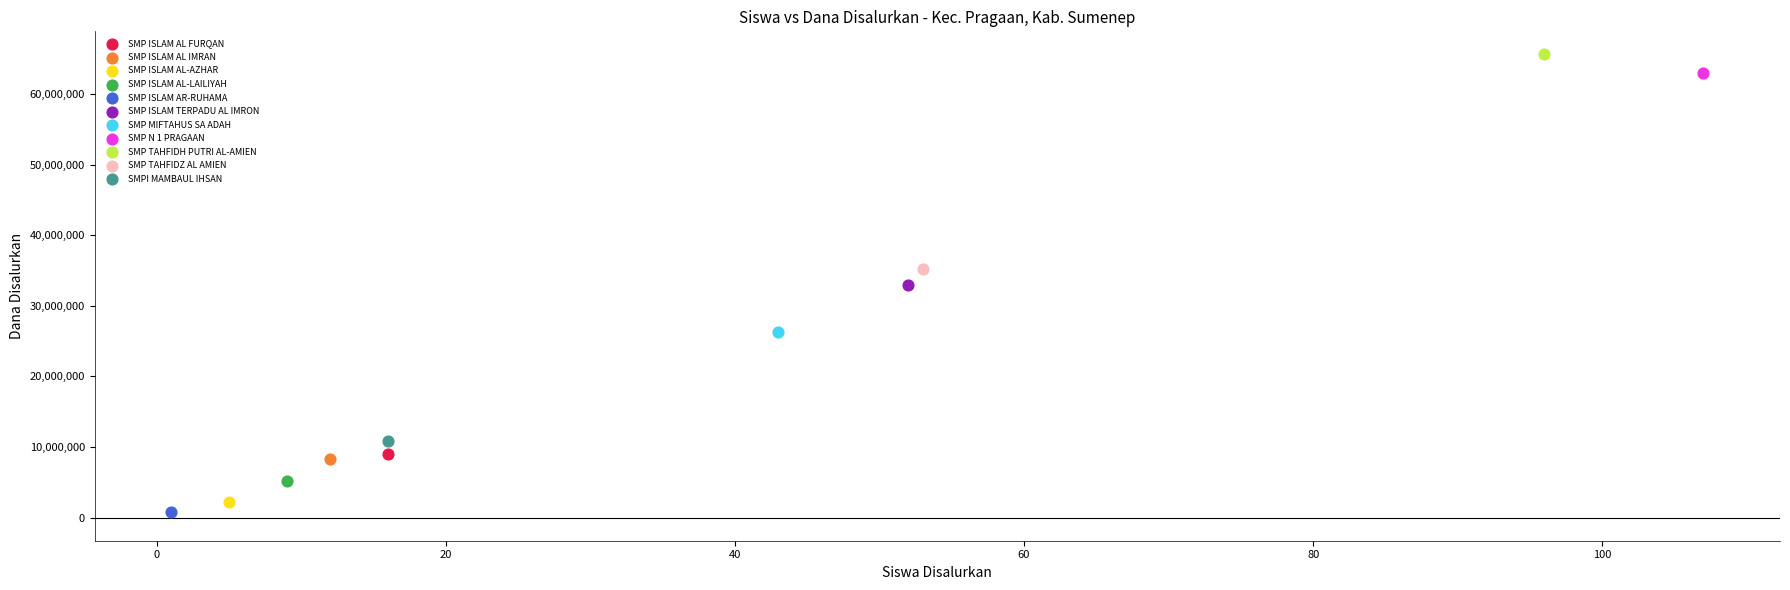

What are all the series names shown in the legend?

SMP ISLAM AL FURQAN, SMP ISLAM AL IMRAN, SMP ISLAM AL-AZHAR, SMP ISLAM AL-LAILIYAH, SMP ISLAM AR-RUHAMA, SMP ISLAM TERPADU AL IMRON, SMP MIFTAHUS SA ADAH, SMP N 1 PRAGAAN, SMP TAHFIDH PUTRI AL-AMIEN, SMP TAHFIDZ AL AMIEN, SMPI MAMBAUL IHSAN